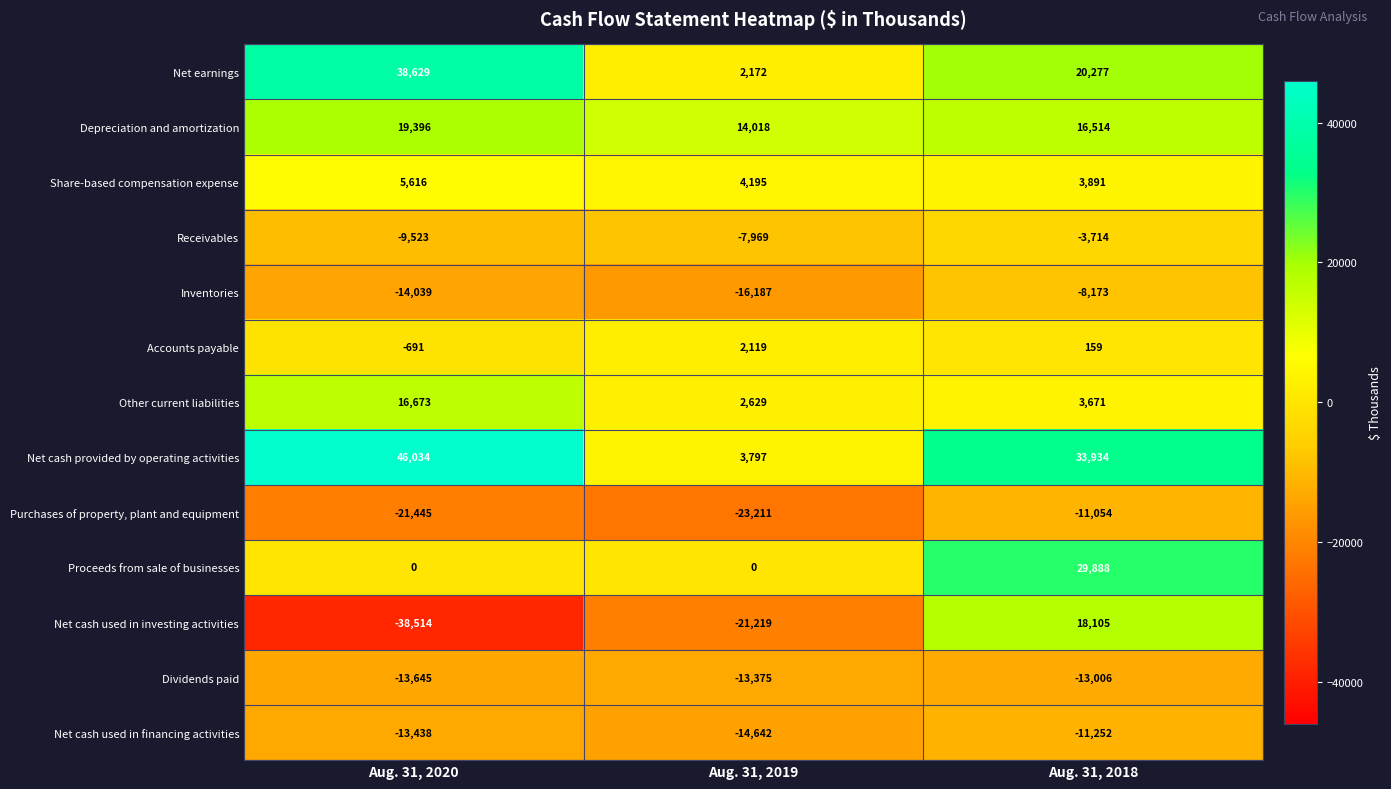

Which series has the largest range (max minus min)?

Net cash used in investing activities